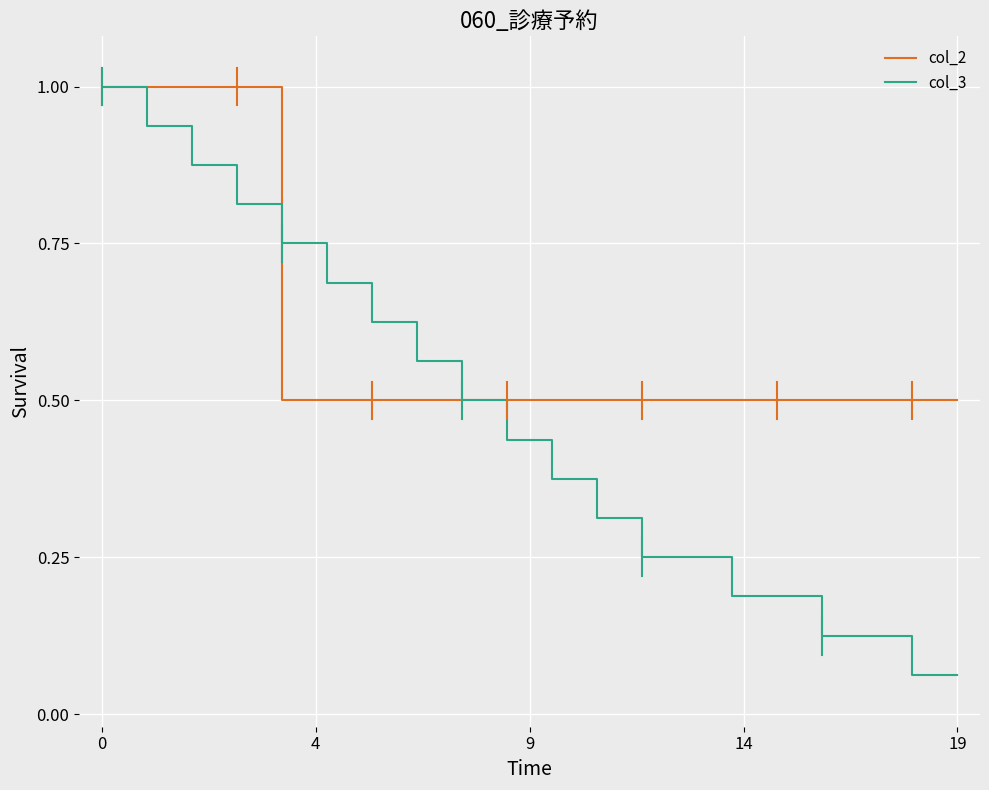

What is the maximum value shown in the chart?

1.0